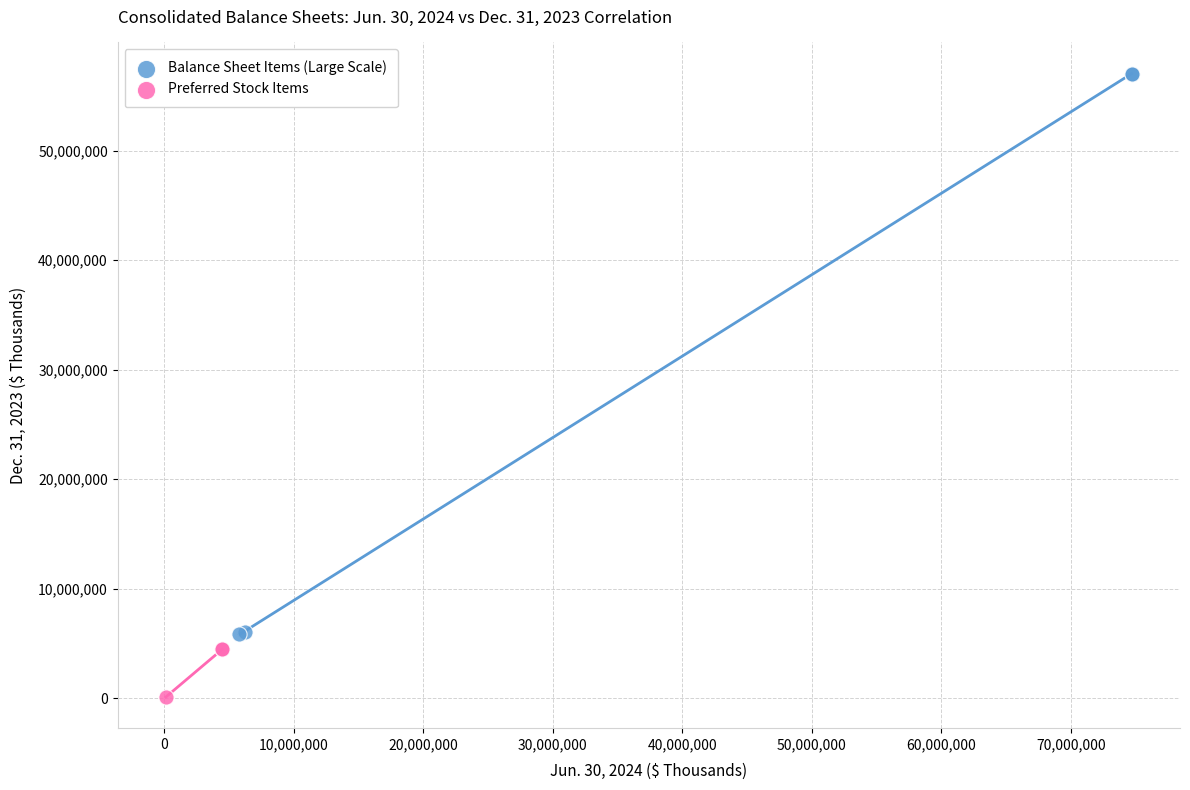

Which series reaches the minimum Y coordinate?

Preferred Stock Items